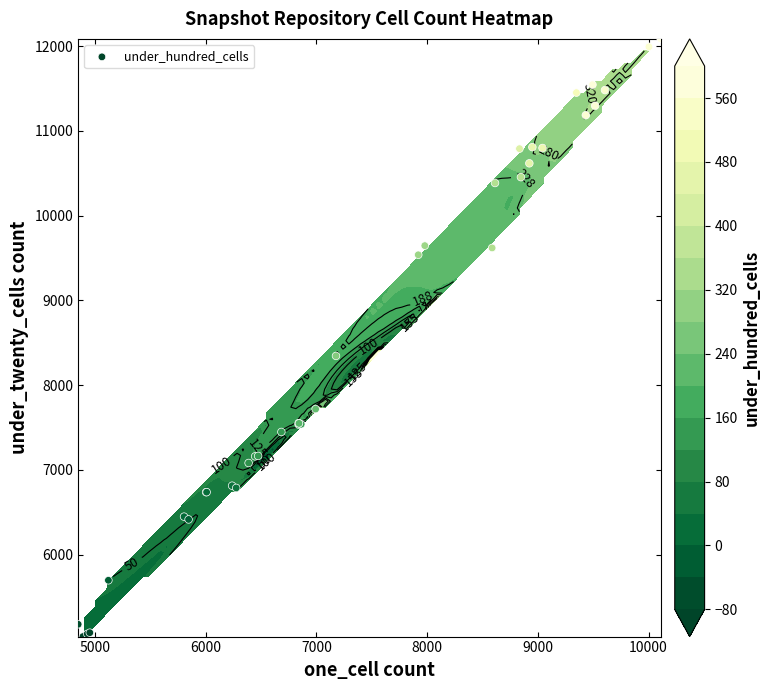

What is the difference between the second highest and second lowest values?

6926